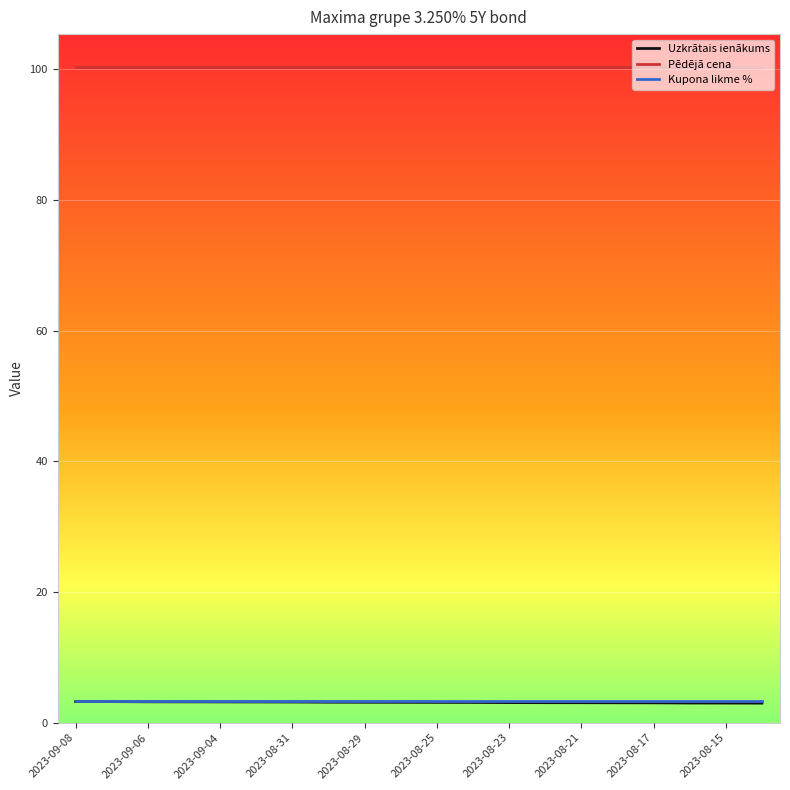

True or false: Pēdējā cena and Uzkrātais ienākums cross at least once.

False